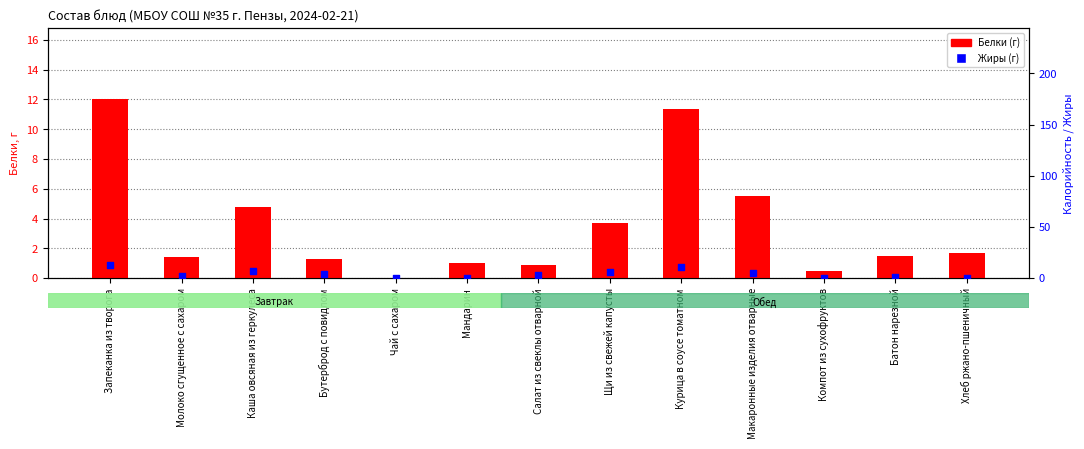

Is the value of Жиры (г) at Молоко сгущенное с сахаром greater than the value of Белки (г) at Компот из сухофруктов?

Yes